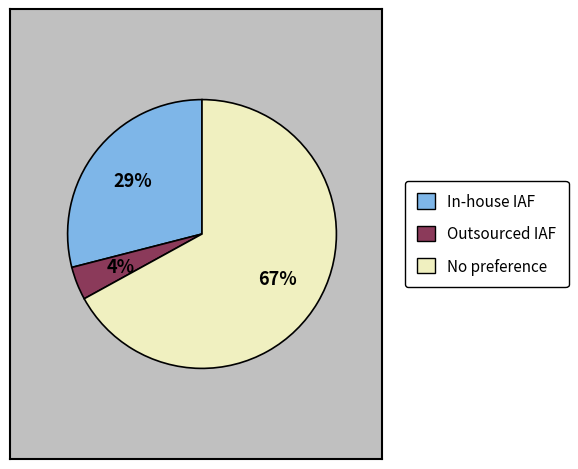

Does any single category account for the majority?

Yes